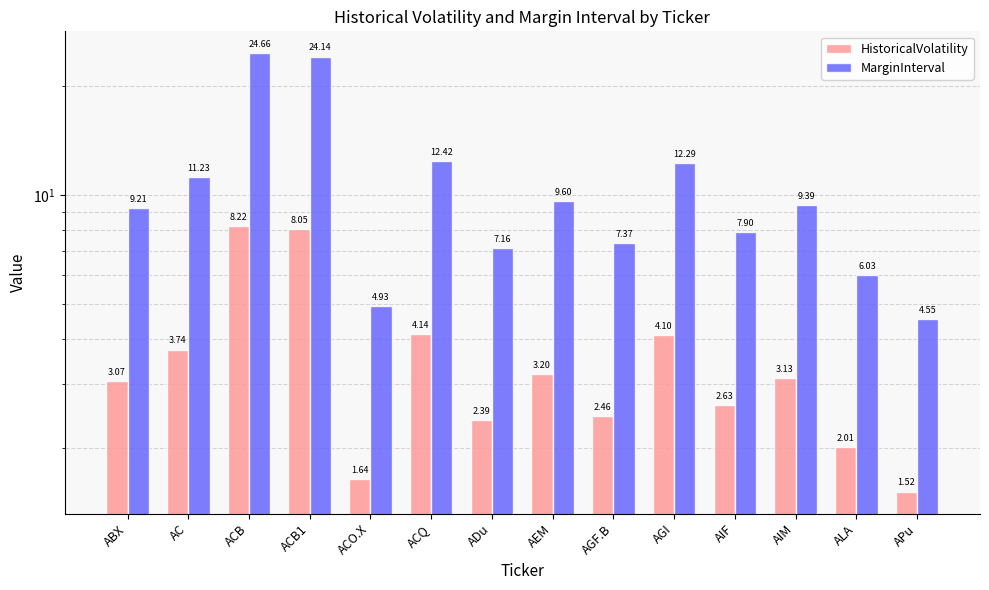

What is the average value of the MarginInterval series?

10.8